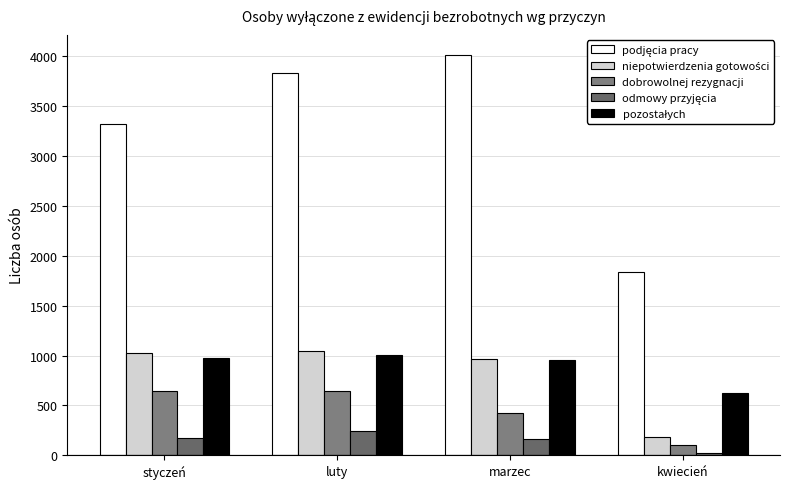

How many categories are shown in the chart?

4